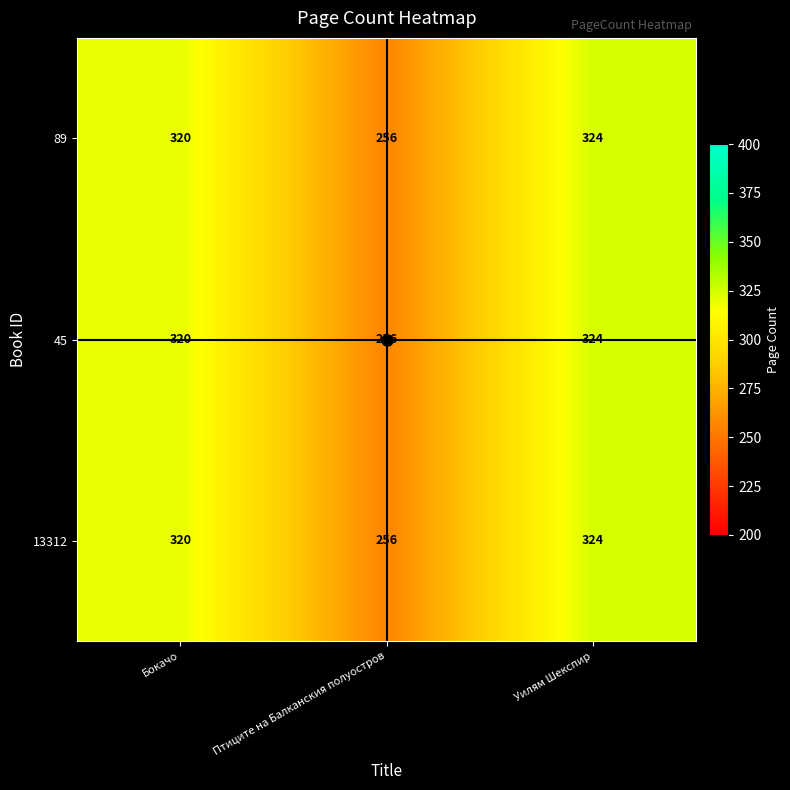

What is the approximate value of 13312 at Птиците на Балканския полуостров?

256